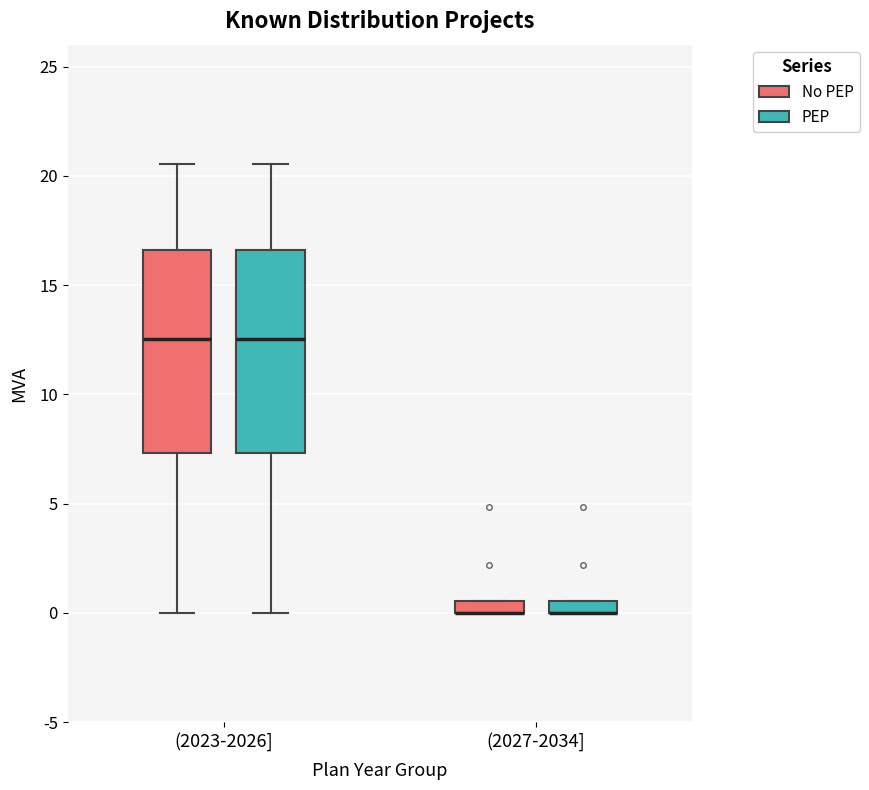

Where does the median line of the box for (2023-2026] (PEP) sit on the y-axis? The values are not printed on the chart, so give them approximately, as read against the axis.

12.5